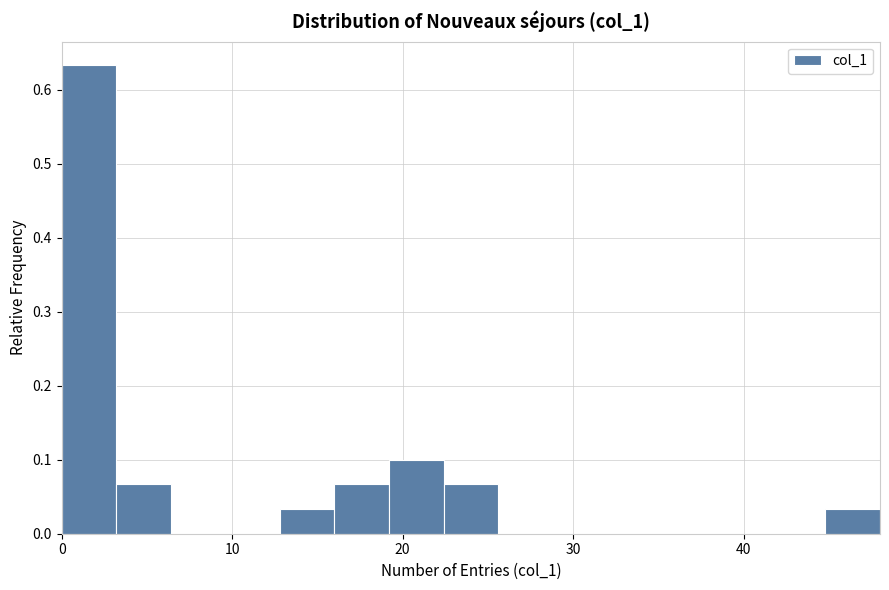

Around what value on the x-axis is the tallest bar? Give the approximate position of its centre, as read against the axis.

2